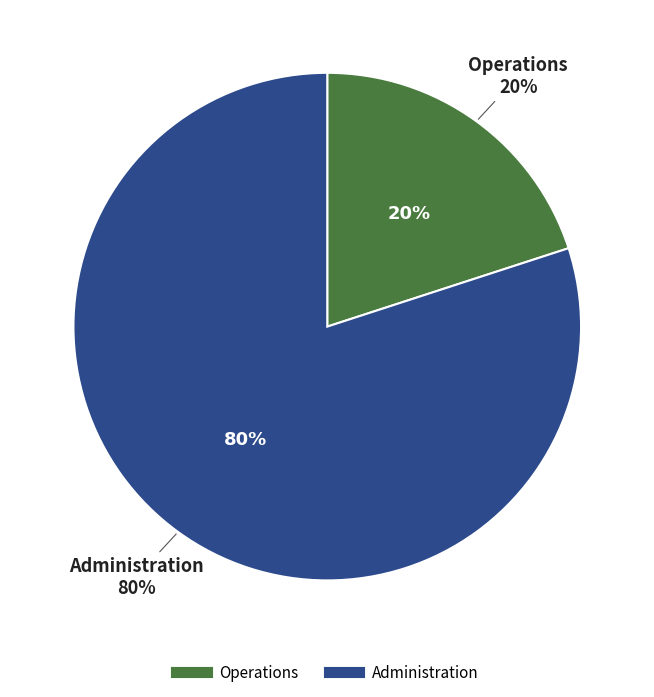

What percentage is the Administration slice, to the nearest percent?

80%